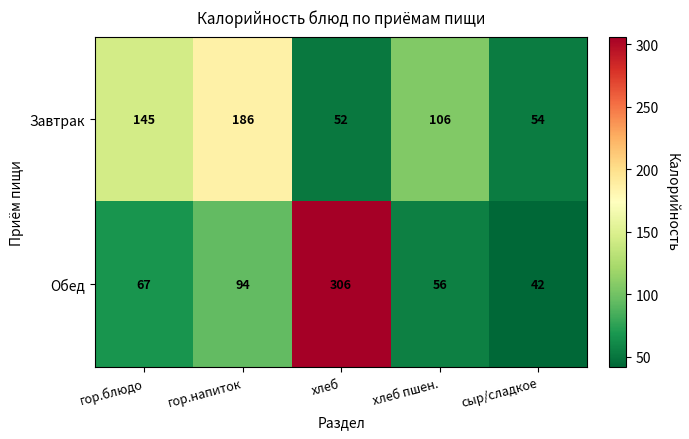

Which label corresponds to the largest value in the chart?

хлеб